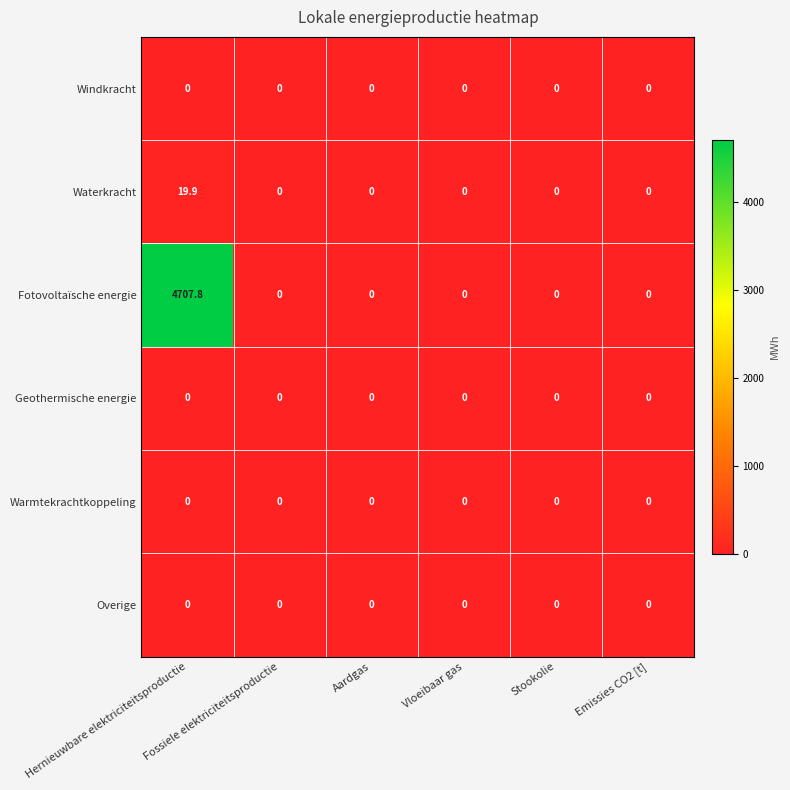

Which series has the largest total across all categories?

Fotovoltaïsche energie